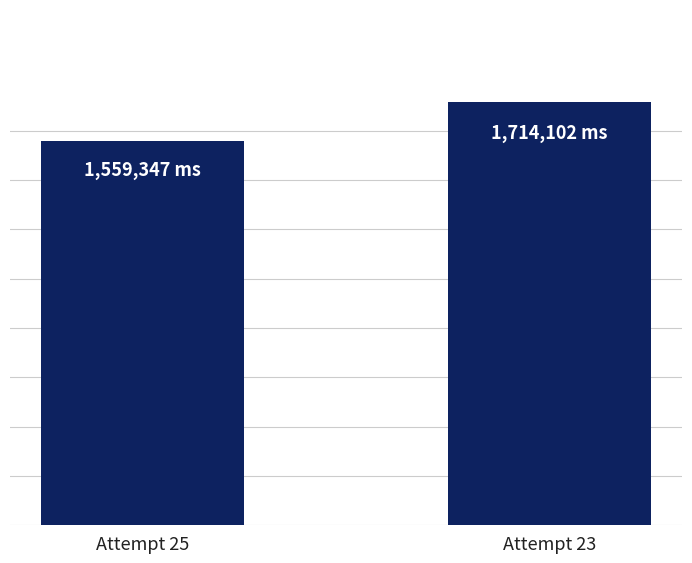

Is it true that the value at Attempt 25 is 498674?

False